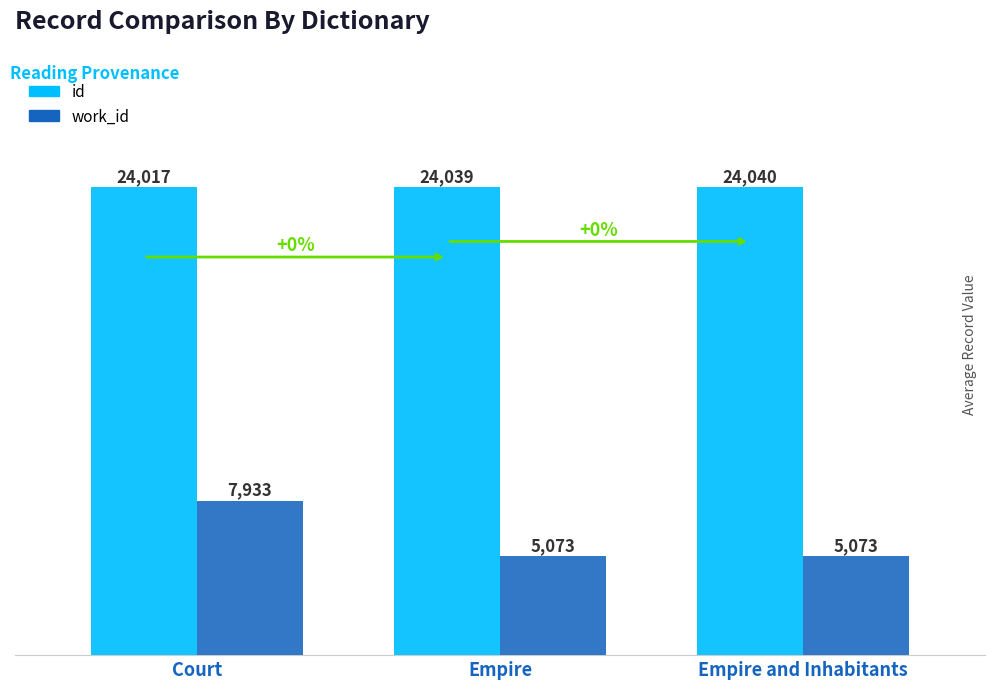

Rank the series by their maximum value, from highest to lowest.

id, work_id